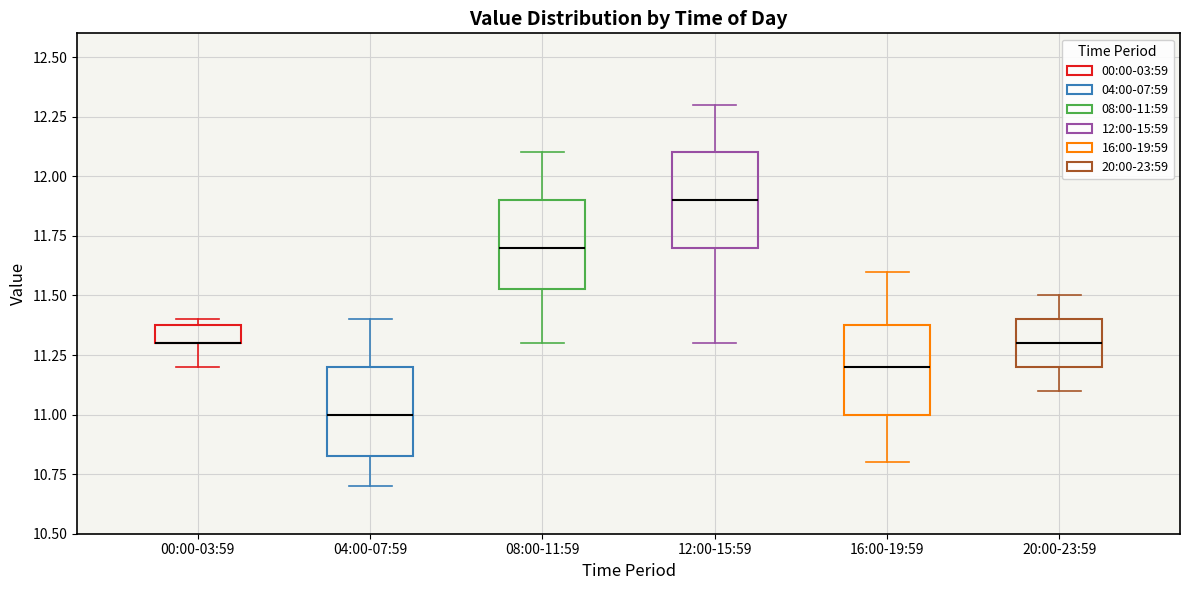

Where does the median line of the box for 20:00-23:59 sit on the y-axis? The values are not printed on the chart, so give them approximately, as read against the axis.

11.30